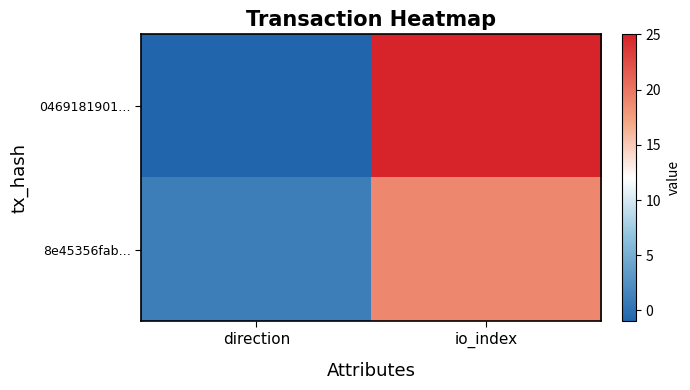

List the series in order of their overall mean, highest first.

0469181901…, 8e45356fab…